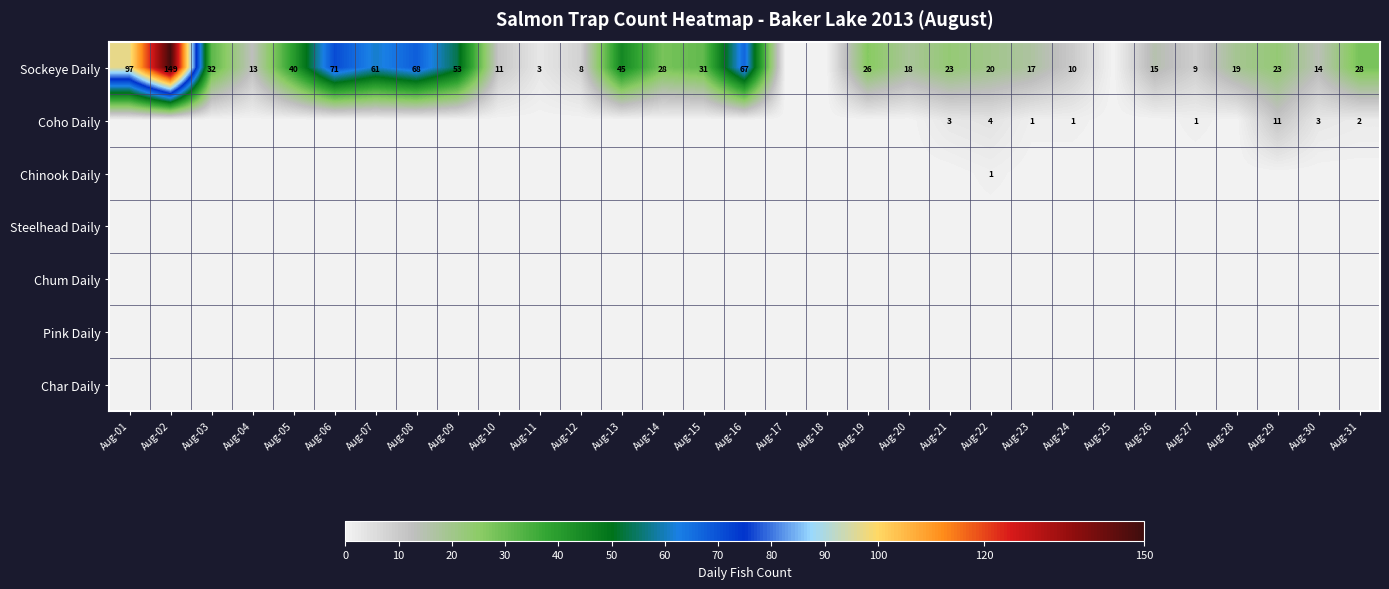

The Sockeye Daily series shows 23 at Aug-29. True or false?

True